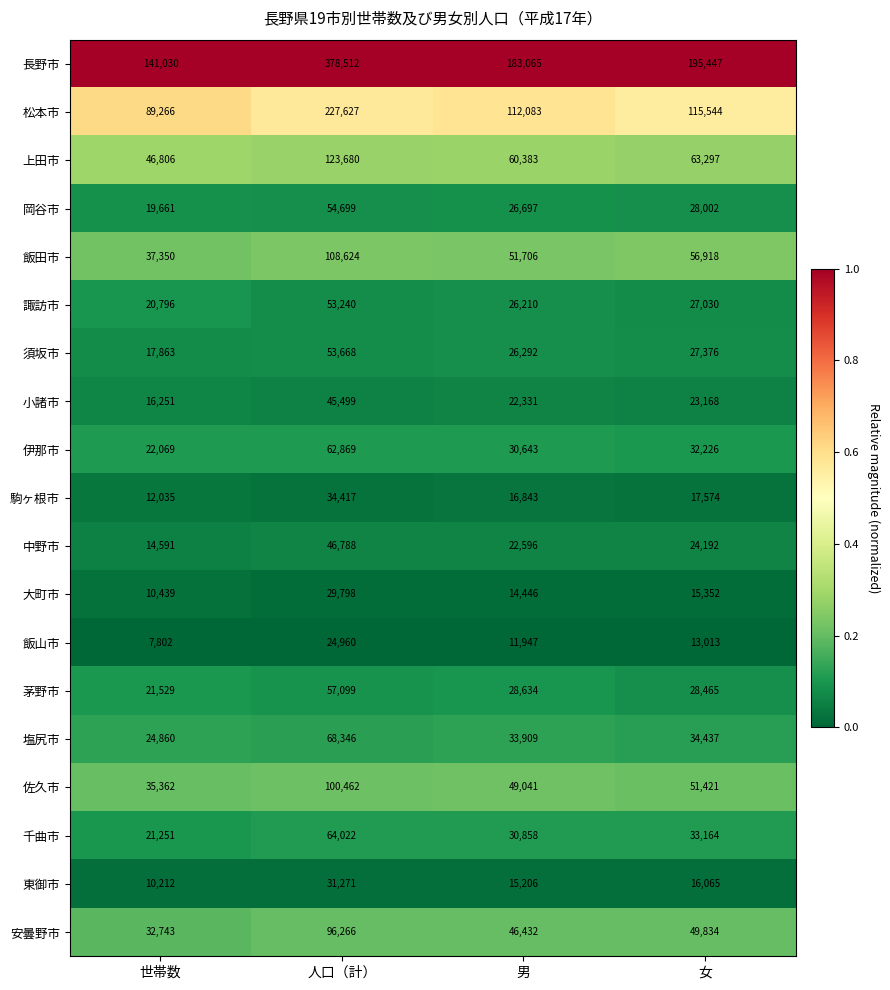

Which series has the largest total across all categories?

長野市